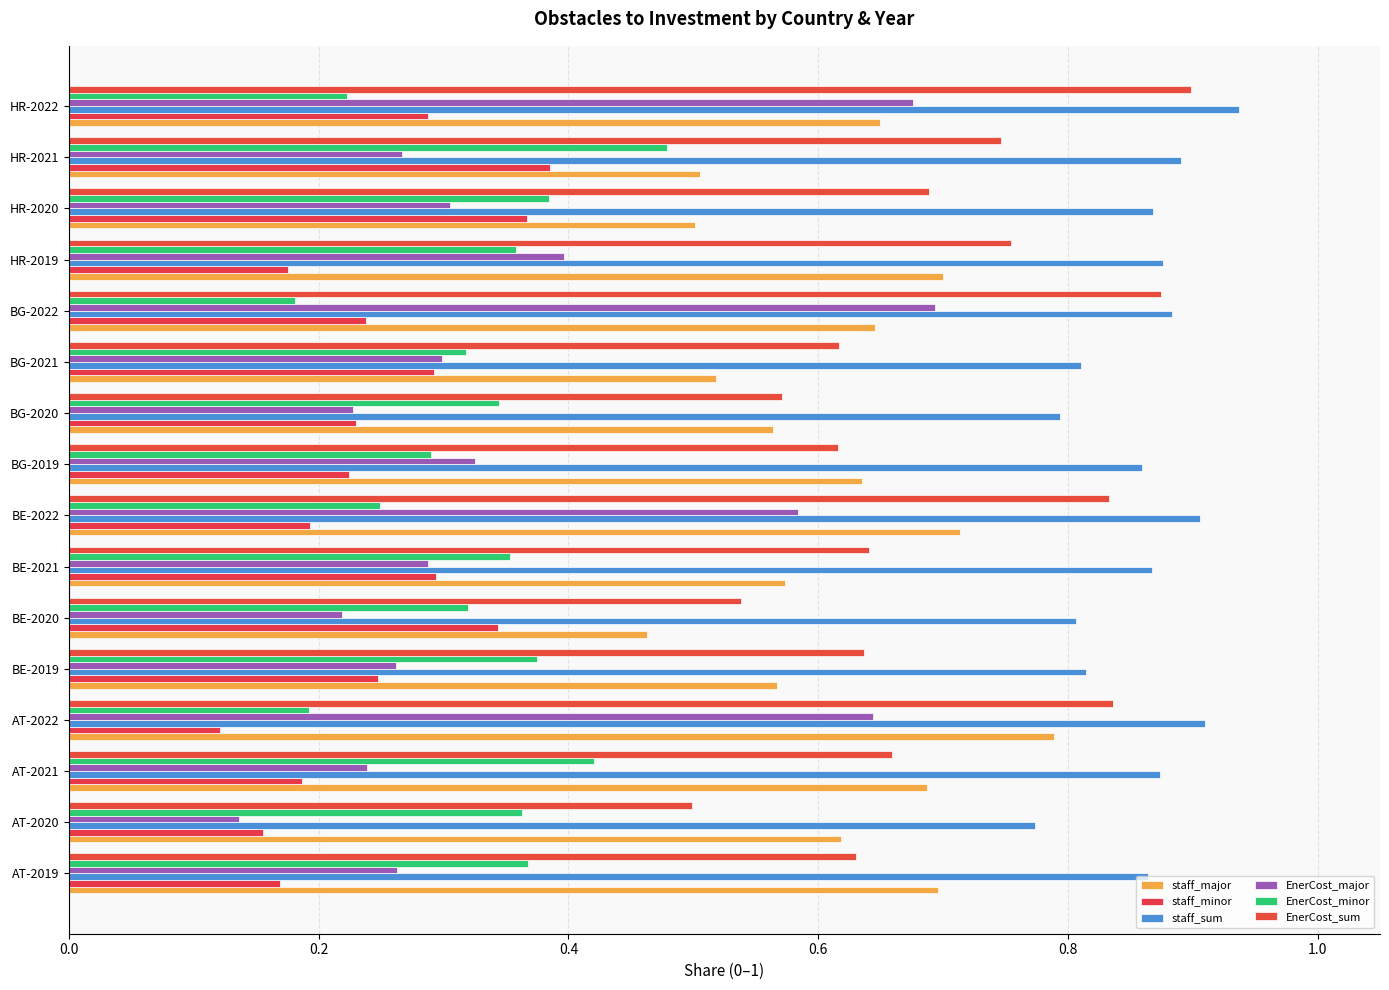

Reading right to left, extract all data points from this chart.

staff_major: 0.6	0.5	0.5	0.7	0.6	0.5	0.6	0.6	0.7	0.6	0.5	0.6	0.8	0.7	0.6	0.7
staff_minor: 0.3	0.4	0.4	0.2	0.2	0.3	0.2	0.2	0.2	0.3	0.3	0.2	0.1	0.2	0.2	0.2
staff_sum: 0.9	0.9	0.9	0.9	0.9	0.8	0.8	0.9	0.9	0.9	0.8	0.8	0.9	0.9	0.8	0.9
EnerCost_major: 0.7	0.3	0.3	0.4	0.7	0.3	0.2	0.3	0.6	0.3	0.2	0.3	0.6	0.2	0.1	0.3
EnerCost_minor: 0.2	0.5	0.4	0.4	0.2	0.3	0.3	0.3	0.2	0.4	0.3	0.4	0.2	0.4	0.4	0.4
EnerCost_sum: 0.9	0.7	0.7	0.8	0.9	0.6	0.6	0.6	0.8	0.6	0.5	0.6	0.8	0.7	0.5	0.6